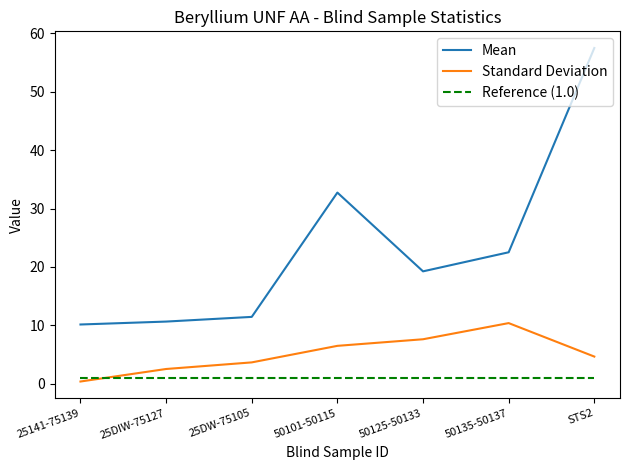

What are all the series names shown in the legend?

Mean, Standard Deviation, Reference (1.0)